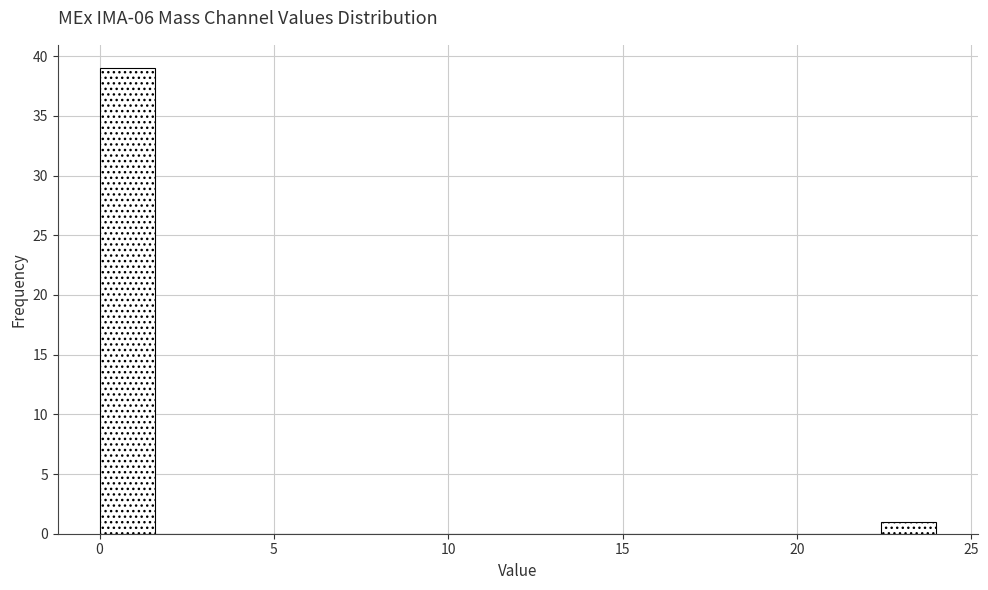

Around what value on the x-axis is the tallest bar? Give the approximate position of its centre, as read against the axis.

1.0